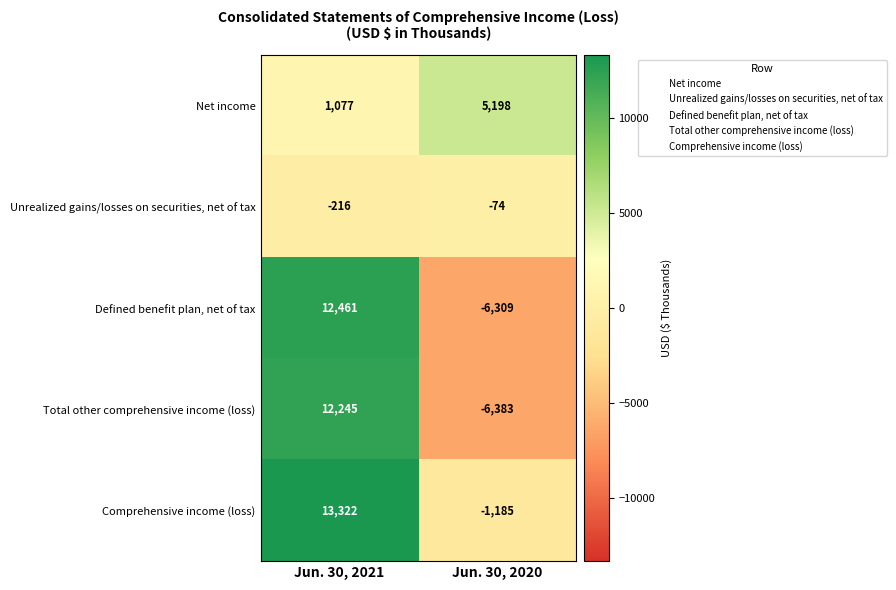

Which label corresponds to the smallest value in the chart?

Jun. 30, 2020